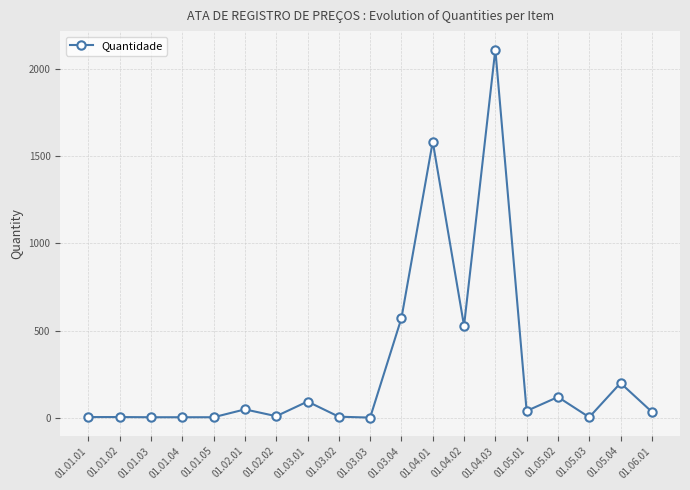

What is the change in value from 01.01.01 to 01.01.05?

-1